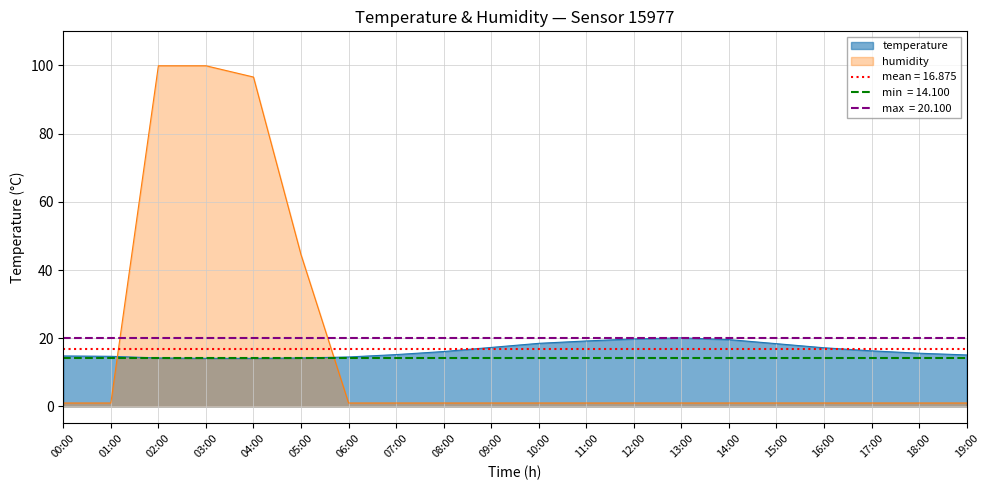

List the labels in order of humidity value, largest first.

02:00, 03:00, 04:00, 05:00, 00:00, 01:00, 06:00, 07:00, 08:00, 09:00, 10:00, 11:00, 12:00, 13:00, 14:00, 15:00, 16:00, 17:00, 18:00, 19:00